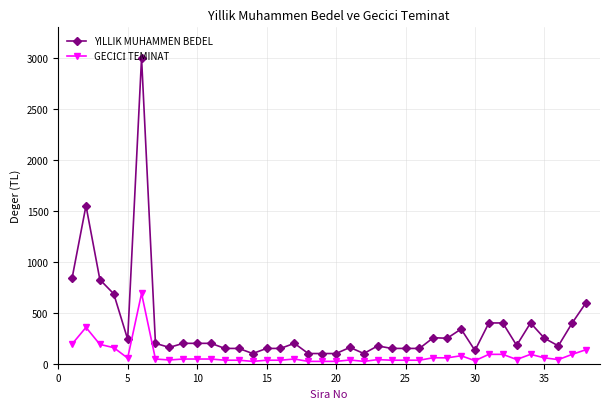

Which series has the largest total across all categories?

YILLIK MUHAMMEN BEDEL